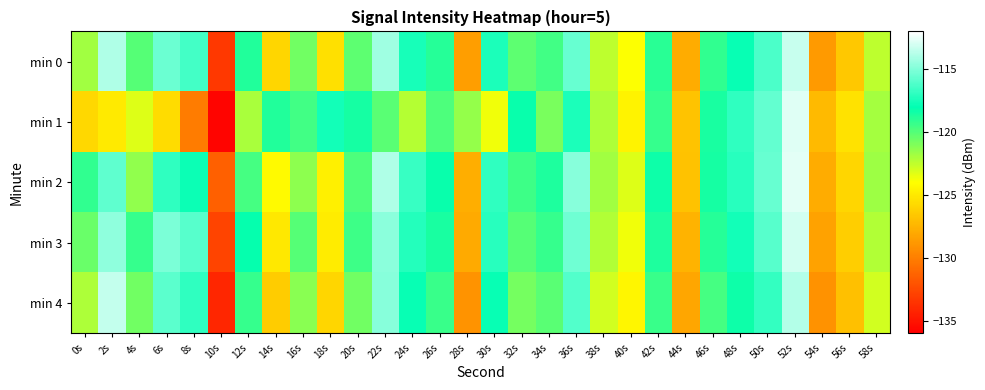

Reading right to left, extract all data points from this chart.

min 0: 58s=-122.5	56s=-126.6	54s=-128.7	52s=-113.3	50s=-116.3	48s=-117.8	46s=-119.2	44s=-127.9	42s=-119.0	40s=-124.0	38s=-122.5	36s=-115.6	34s=-119.6	32s=-120.2	30s=-117.4	28s=-128.5	26s=-118.9	24s=-117.5	22s=-114.3	20s=-120.2	18s=-125.5	16s=-120.7	14s=-125.9	12s=-118.8	10s=-133.3	8s=-116.4	6s=-115.5	4s=-120.0	2s=-113.9	0s=-121.8
min 1: 58s=-121.9	56s=-125.4	54s=-127.2	52s=-112.8	50s=-115.7	48s=-116.9	46s=-118.6	44s=-126.8	42s=-119.3	40s=-124.5	38s=-122.1	36s=-117.4	34s=-120.9	32s=-118.2	30s=-123.7	28s=-121.5	26s=-119.8	24s=-122.3	22s=-120.1	20s=-118.5	18s=-117.6	16s=-119.5	14s=-118.8	12s=-122.0	10s=-135.7	8s=-130.2	6s=-125.6	4s=-123.2	2s=-125.0	0s=-125.8
min 2: 58s=-121.7	56s=-125.9	54s=-127.9	52s=-112.7	50s=-115.6	48s=-117.1	46s=-118.5	44s=-126.9	42s=-118.3	40s=-123.2	38s=-121.8	36s=-114.9	34s=-118.7	32s=-119.5	30s=-116.9	28s=-127.8	26s=-118.2	24s=-116.7	22s=-113.9	20s=-119.8	18s=-124.7	16s=-121.3	14s=-124.2	12s=-119.6	10s=-131.5	8s=-117.8	6s=-116.9	4s=-121.4	2s=-115.8	0s=-119.2
min 3: 58s=-122.2	56s=-126.3	54s=-128.4	52s=-113.1	50s=-116.0	48s=-117.6	46s=-118.9	44s=-127.5	42s=-118.7	40s=-123.7	38s=-122.2	36s=-115.4	34s=-119.3	32s=-120.0	30s=-117.1	28s=-128.0	26s=-118.6	24s=-117.2	22s=-114.8	20s=-119.5	18s=-124.9	16s=-120.0	14s=-125.1	12s=-118.1	10s=-132.8	8s=-116.0	6s=-115.1	4s=-119.3	2s=-114.7	0s=-120.5
min 4: 58s=-122.9	56s=-127.0	54s=-129.1	52s=-113.8	50s=-116.8	48s=-118.3	46s=-119.6	44s=-128.2	42s=-119.4	40s=-124.4	38s=-122.9	36s=-116.1	34s=-120.1	32s=-120.8	30s=-117.9	28s=-129.0	26s=-119.4	24s=-117.9	22s=-114.9	20s=-120.7	18s=-125.9	16s=-121.2	14s=-126.4	12s=-119.3	10s=-134.2	8s=-116.9	6s=-115.9	4s=-120.7	2s=-113.5	0s=-122.1